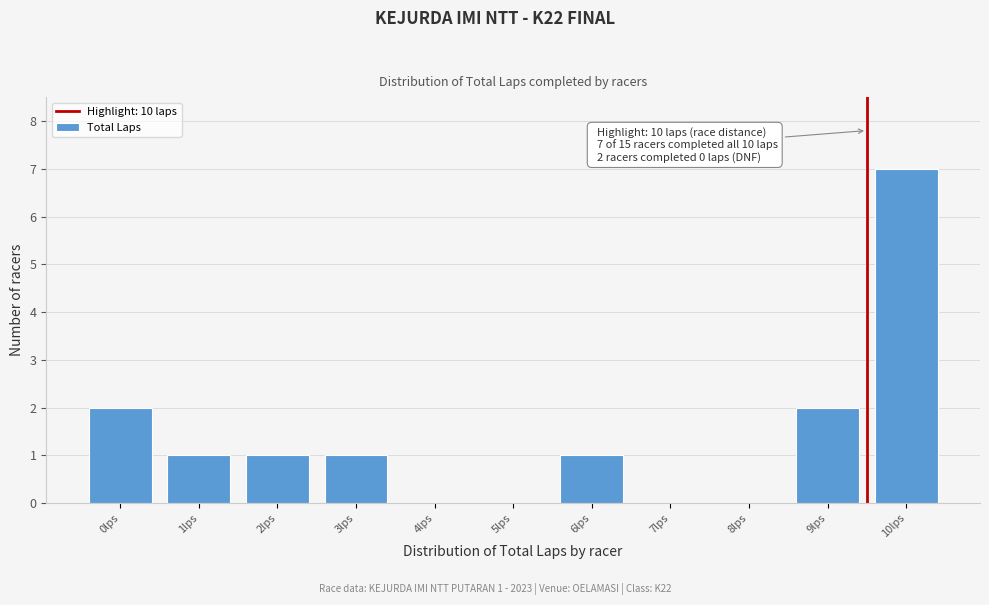

Reading left to right, transcribe all the data shown in this chart.

0lps=2	1lps=1	2lps=1	3lps=1	4lps=0	5lps=0	6lps=1	7lps=0	8lps=0	9lps=2	10lps=7